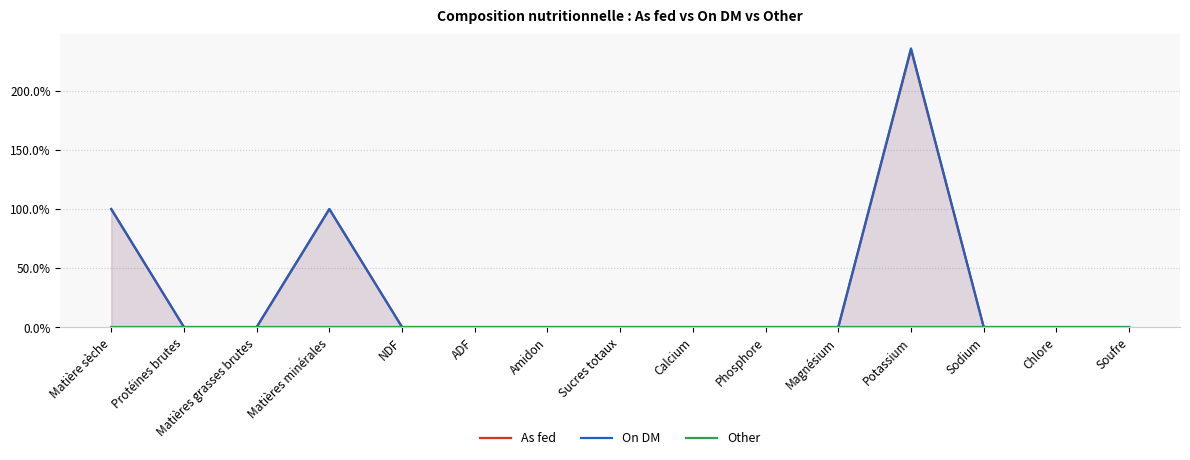

What is the difference between the second highest and second lowest values in the On DM series?

100